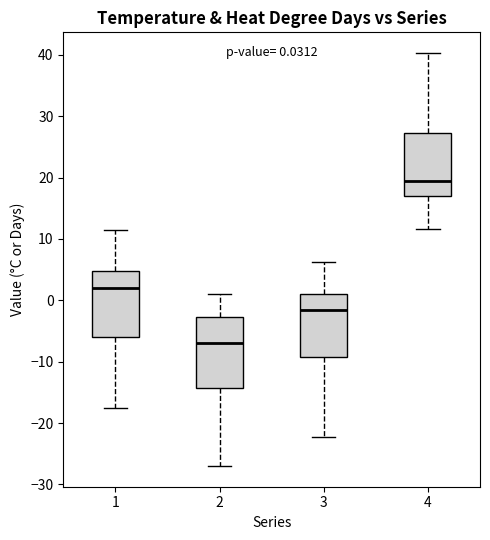

Which box's median line is the highest?

4